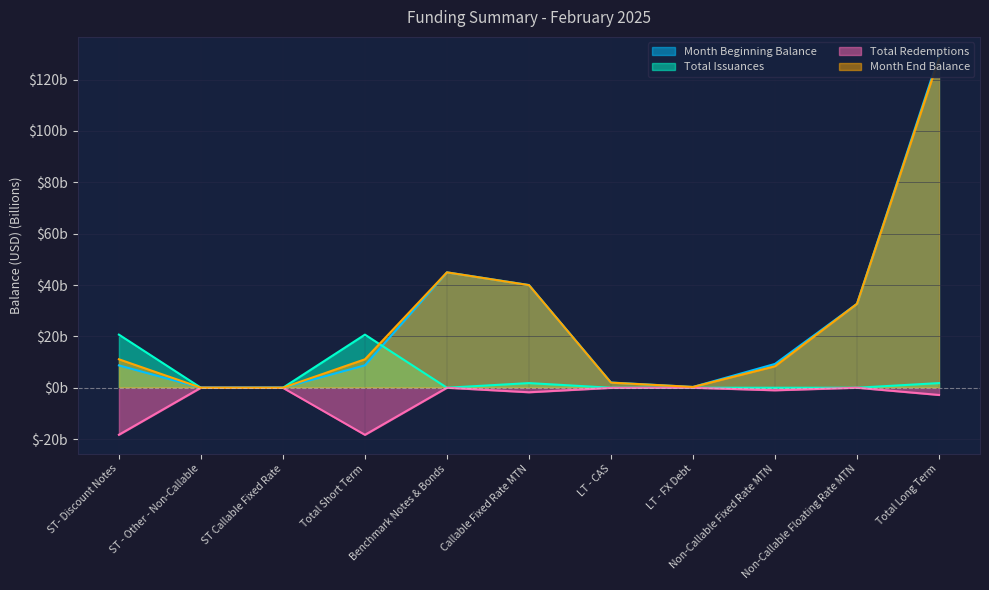

True or false: Total Issuances and Total Redemptions intersect in this chart.

False